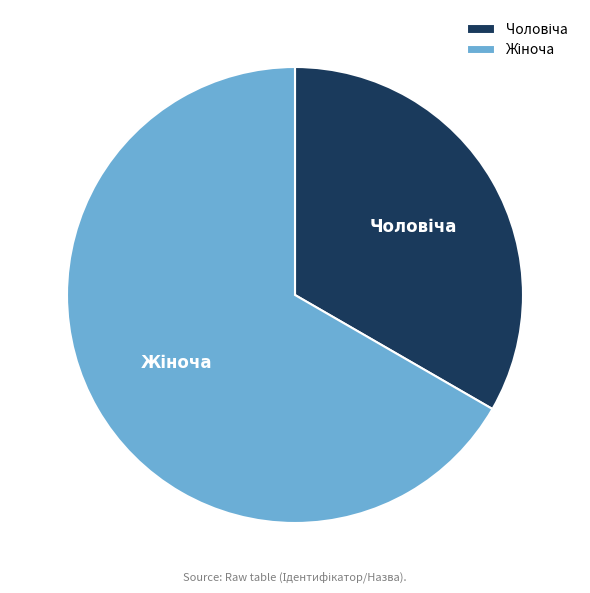

Is there any slice that represents more than half of the pie?

Yes